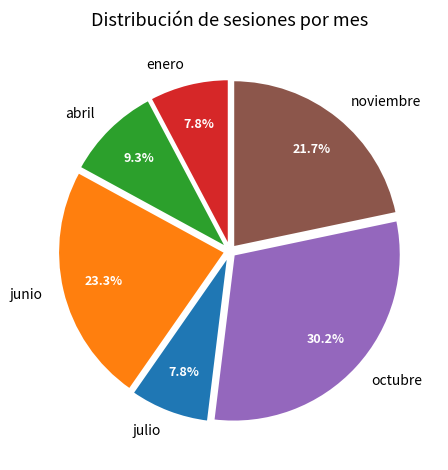

Does julio account for over 50% of the chart?

No